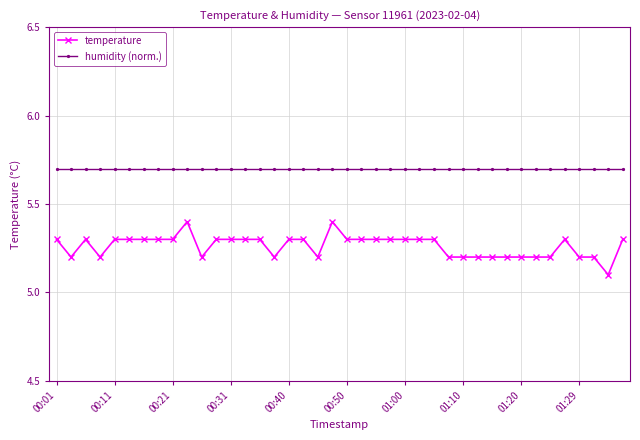

Reading left to right, what are all the values shown in this chart?

temperature: 5.3	5.2	5.3	5.2	5.3	5.3	5.3	5.3	5.3	5.4	5.2	5.3	5.3	5.3	5.3	5.2	5.3	5.3	5.2	5.4	5.3	5.3	5.3	5.3	5.3	5.3	5.3	5.2	5.2	5.2	5.2	5.2	5.2	5.2	5.2	5.3	5.2	5.2	5.1	5.3
humidity (norm.): 5.7	5.7	5.7	5.7	5.7	5.7	5.7	5.7	5.7	5.7	5.7	5.7	5.7	5.7	5.7	5.7	5.7	5.7	5.7	5.7	5.7	5.7	5.7	5.7	5.7	5.7	5.7	5.7	5.7	5.7	5.7	5.7	5.7	5.7	5.7	5.7	5.7	5.7	5.7	5.7